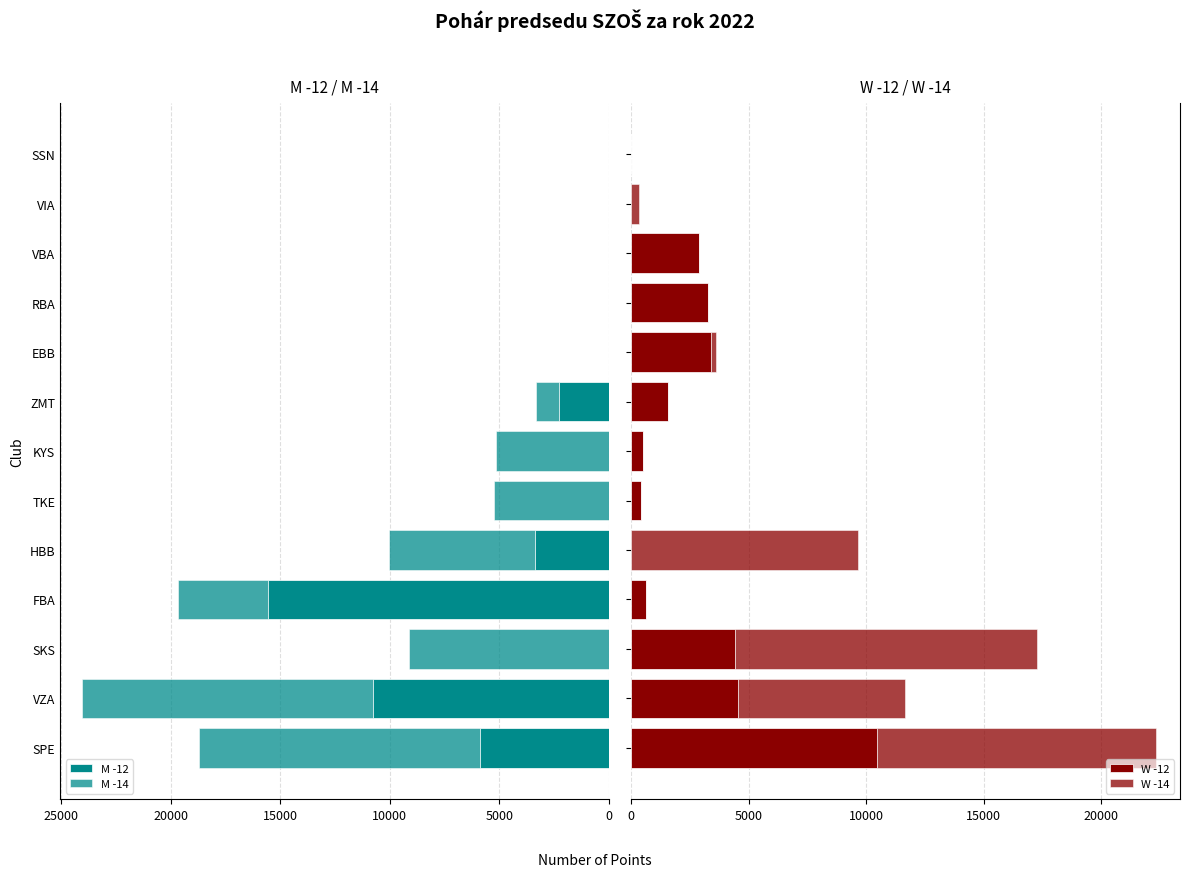

Between SPE and VIA, which series saw the biggest shift?

M -14